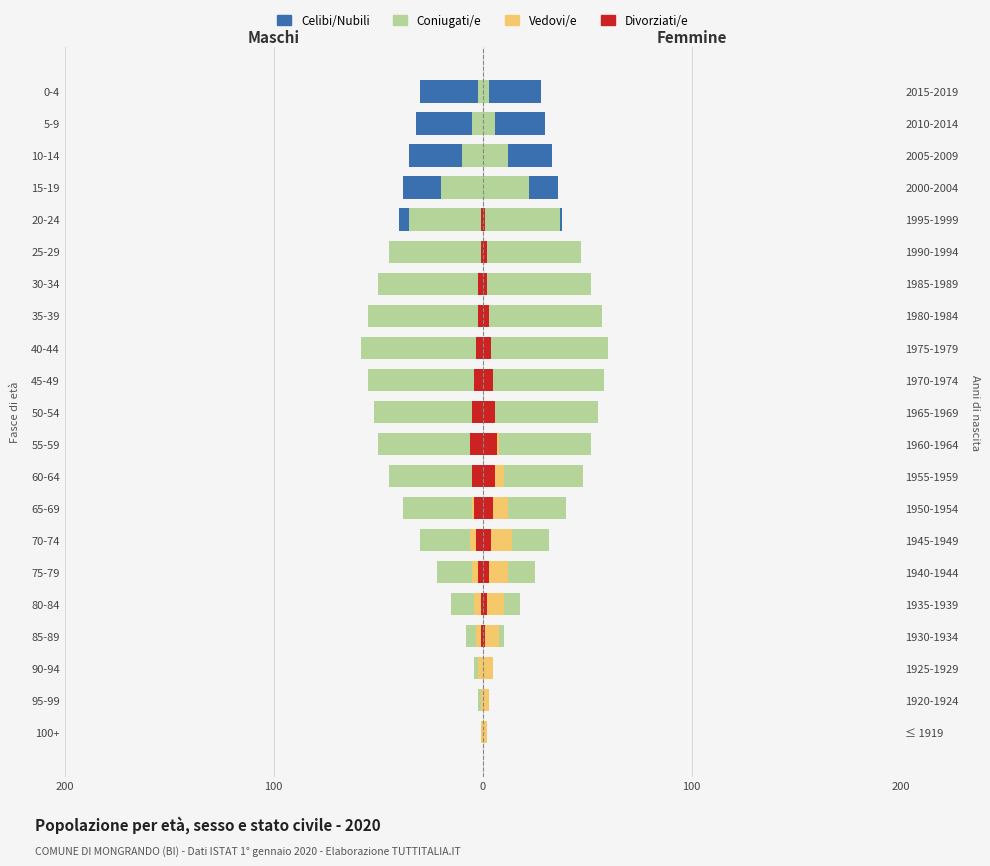

Are the bars horizontal?

Yes